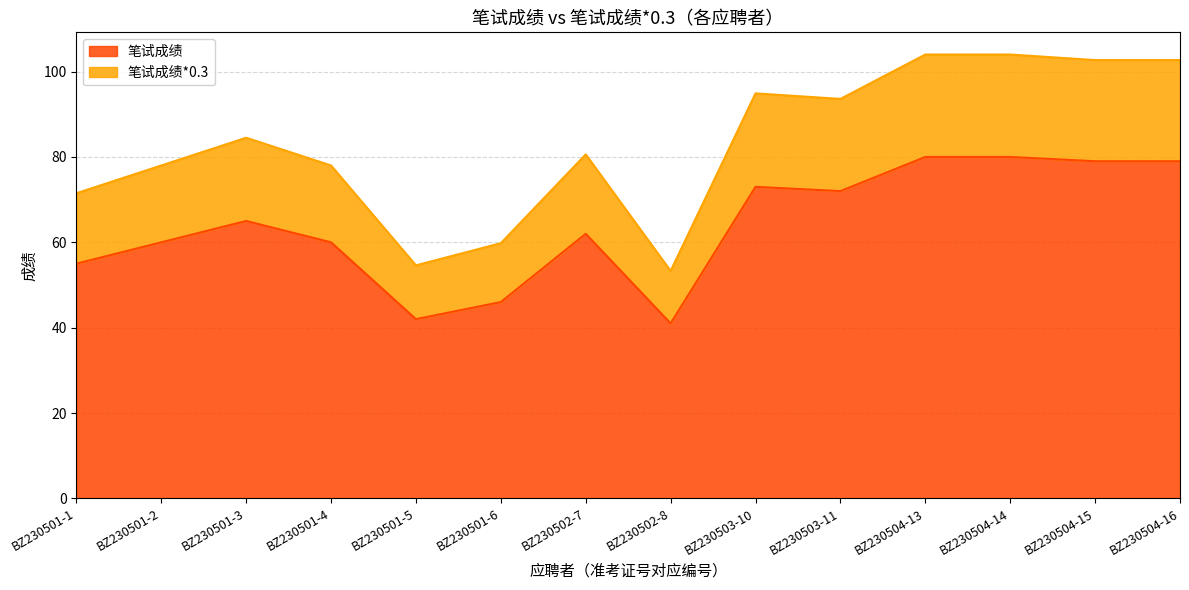

What is the maximum value for 笔试成绩?

80.0